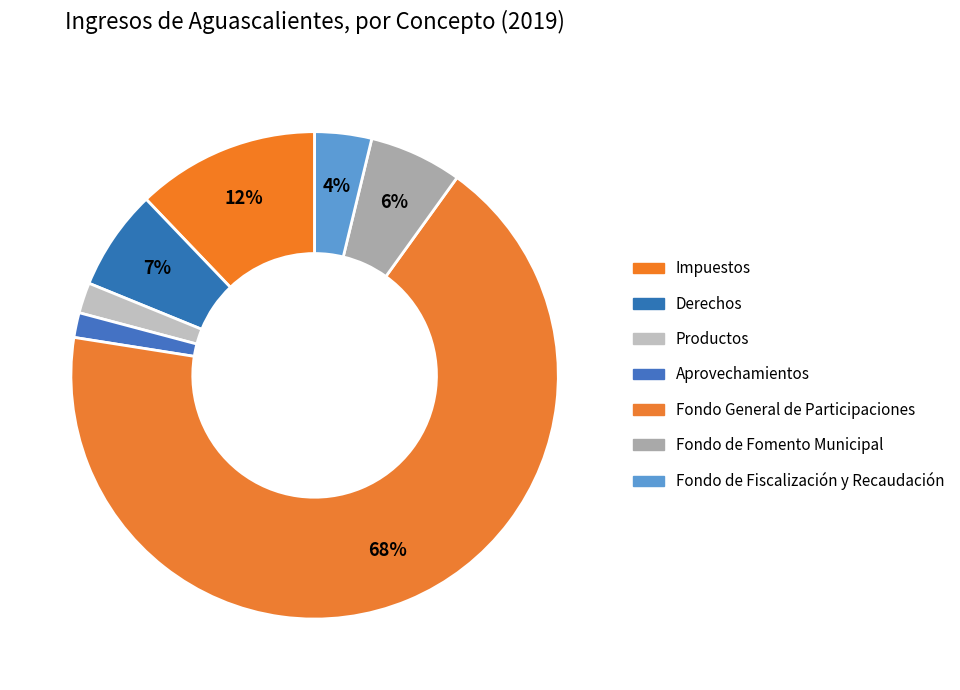

Rank the categories by value from lowest to highest.

Aprovechamientos, Productos, Fondo de Fiscalización y Recaudación, Fondo de Fomento Municipal, Derechos, Impuestos, Fondo General de Participaciones